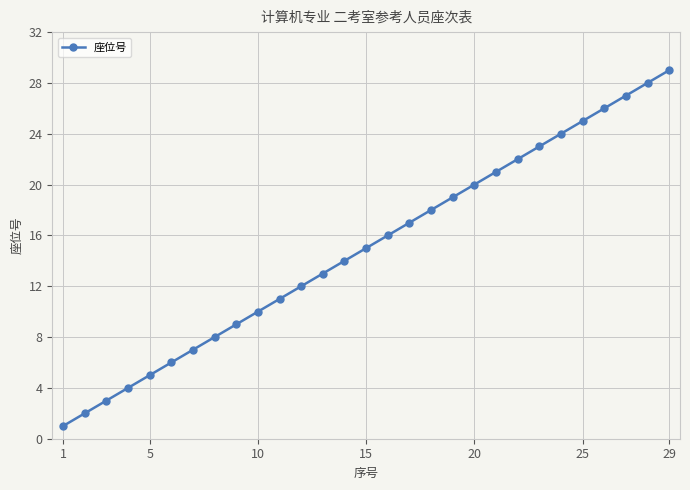

What is the difference between the second highest and minimum values?

27